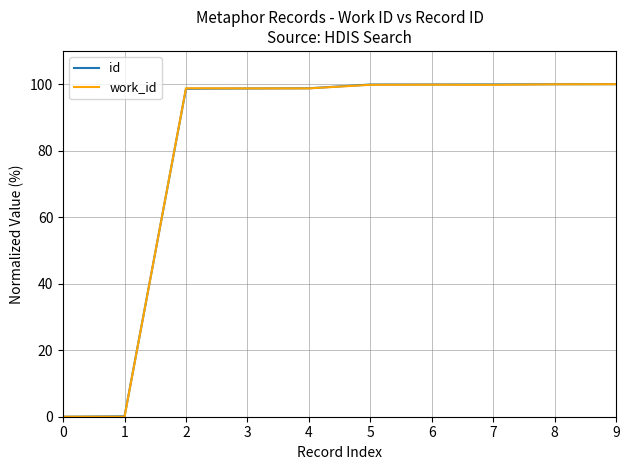

The id series shows 52.5 at 5. True or false?

False